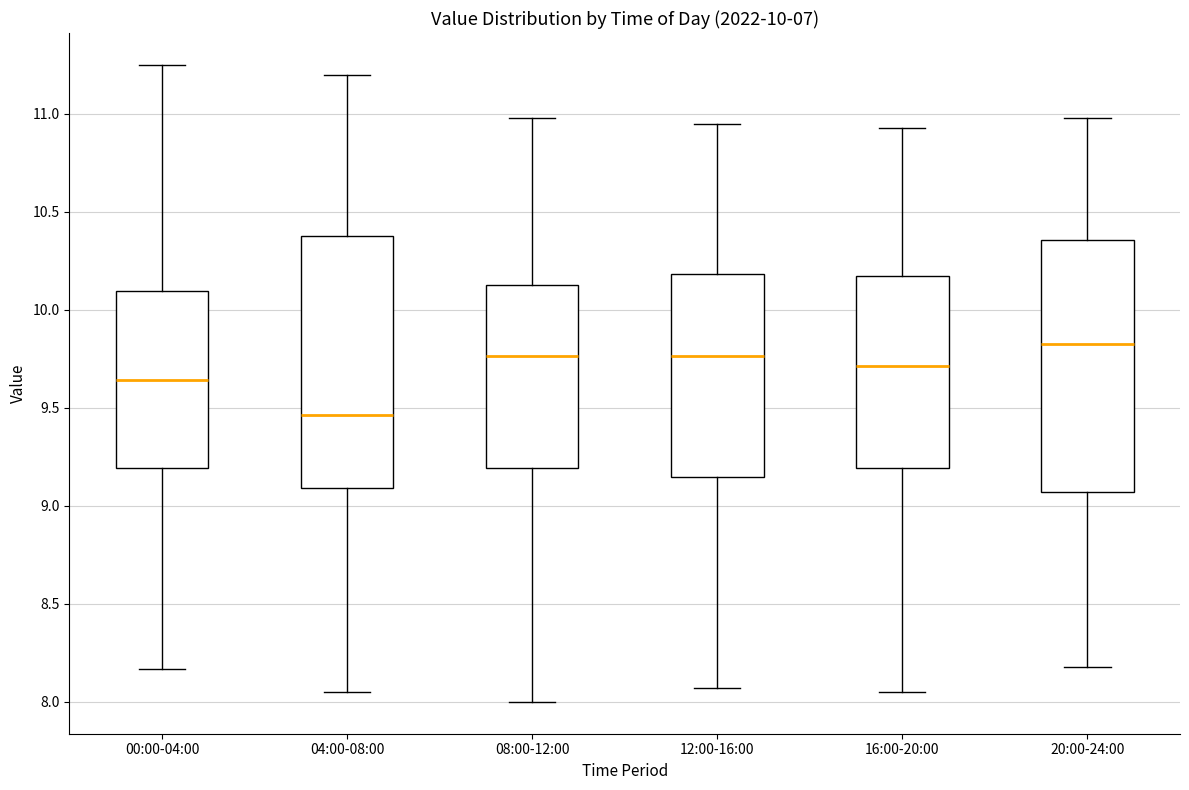

Which box's median line is the lowest?

04:00-08:00